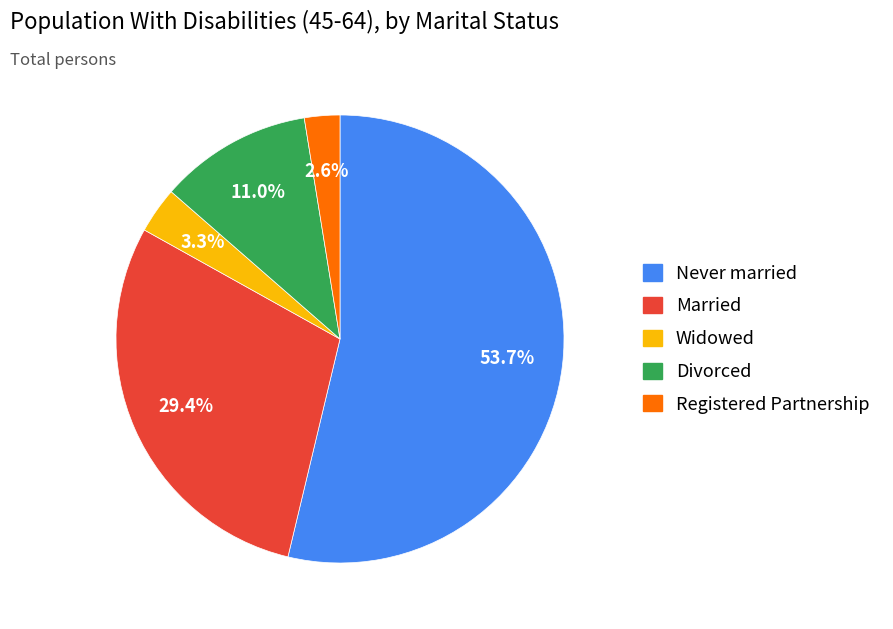

To the nearest percent, what is the difference between the Divorced and Married slice percentages?

18%